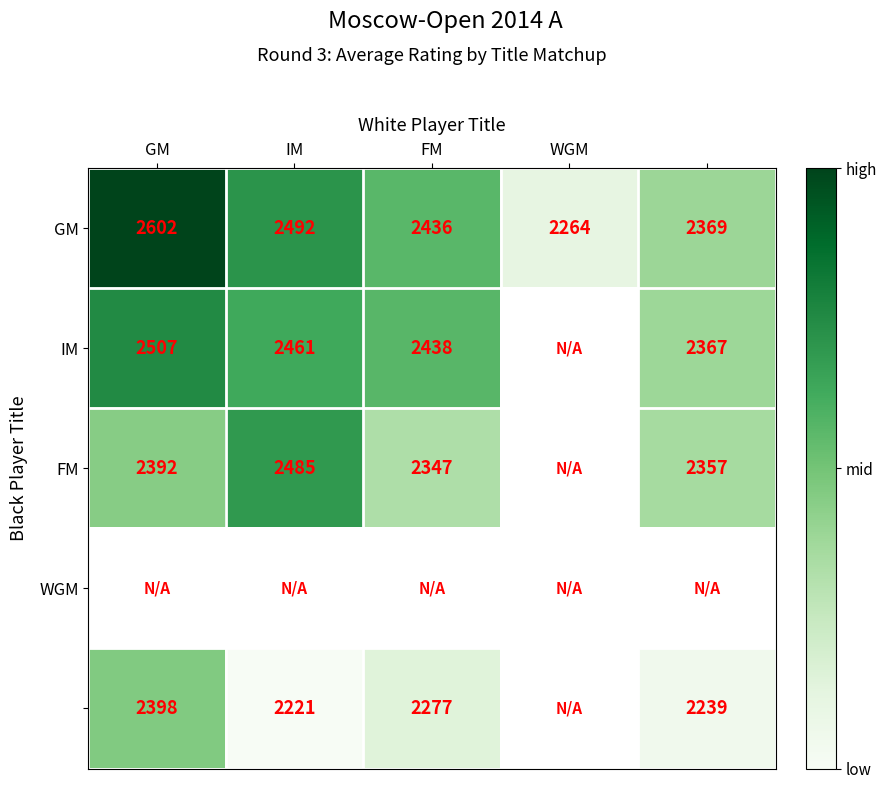

Where does the GM series first go above 2436?

GM